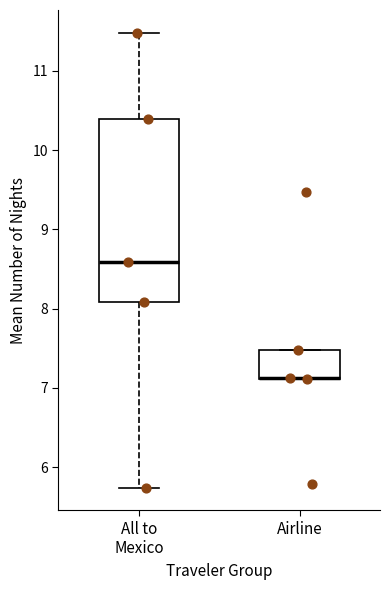

Reading left to right, transcribe this box plot: for each box, give where its median line is, the range the box spans, and where its two whiskers end, as read against the y-axis. The values are not printed on the chart, so give them approximately, as read against the axis.

All to Mexico: median 8.6, box 8.1 to 10.4, whiskers 5.7 to 11.5
Airline: median 7.1 (drawn on the box's lower edge), box 7.1 to 7.5, whiskers 7.1 to 7.5